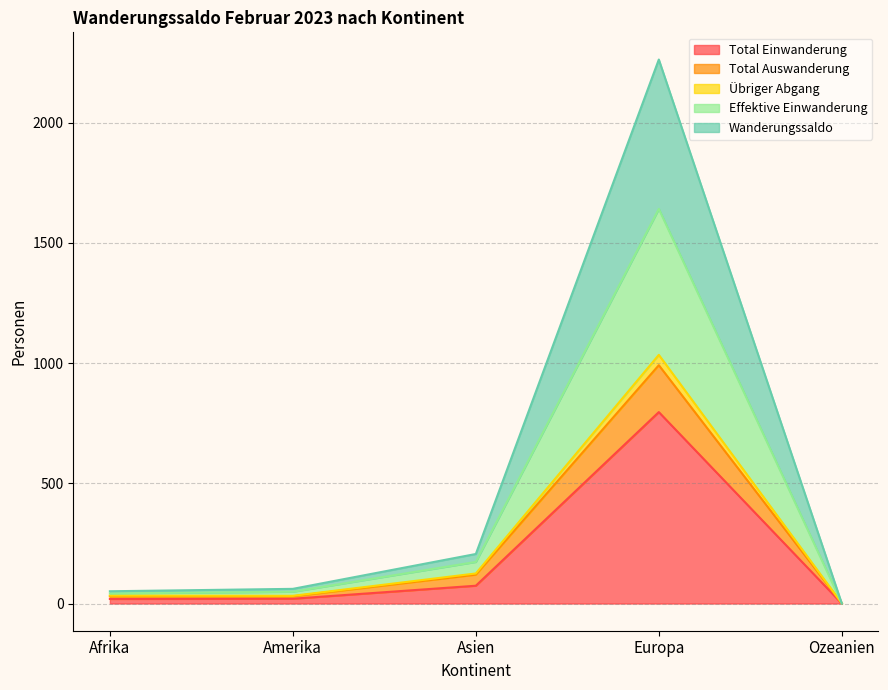

Where is the first local maximum for Wanderungssaldo?

Europa